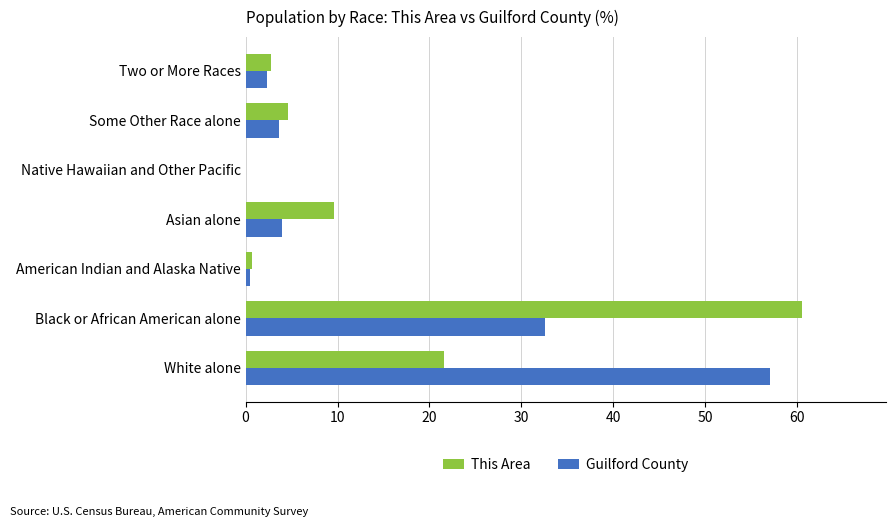

True or false: This Area has a value of 2.8 at Two or More Races.

True